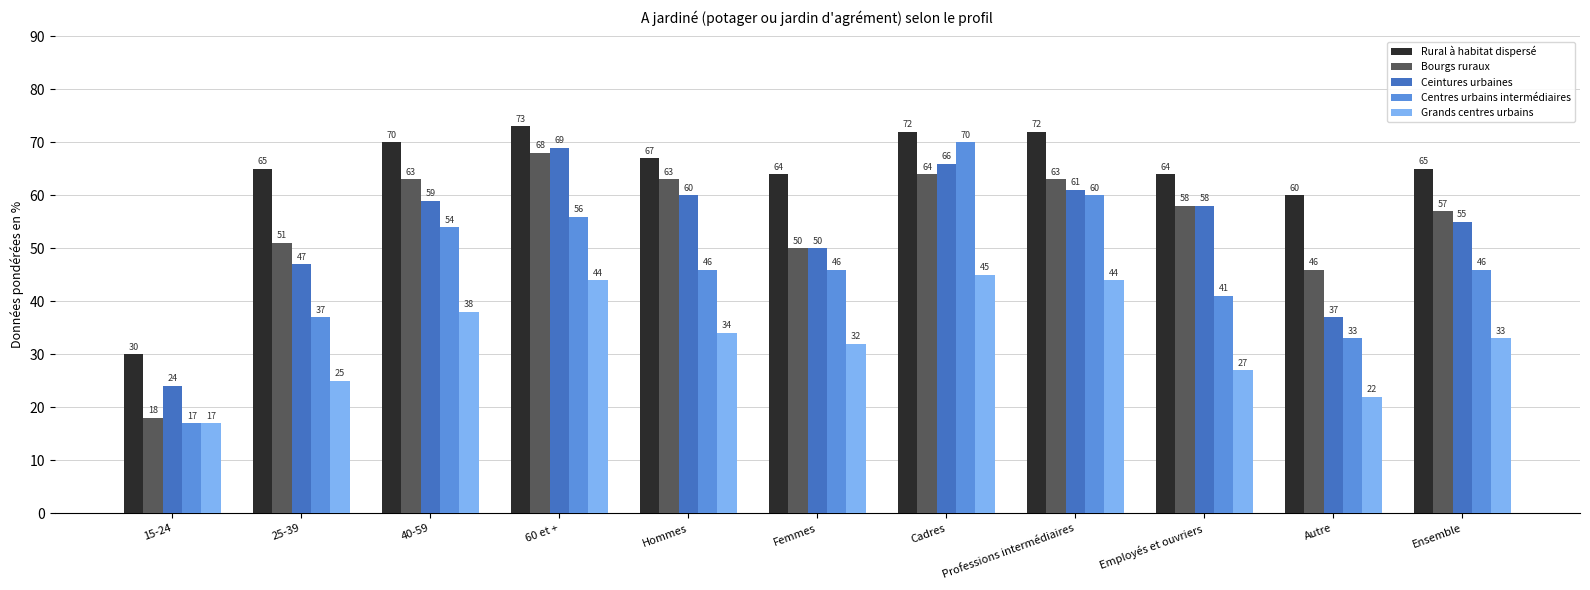

Is the value of Ceintures urbaines at Femmes greater than the value of Centres urbains intermédiaires at Employés et ouvriers?

Yes